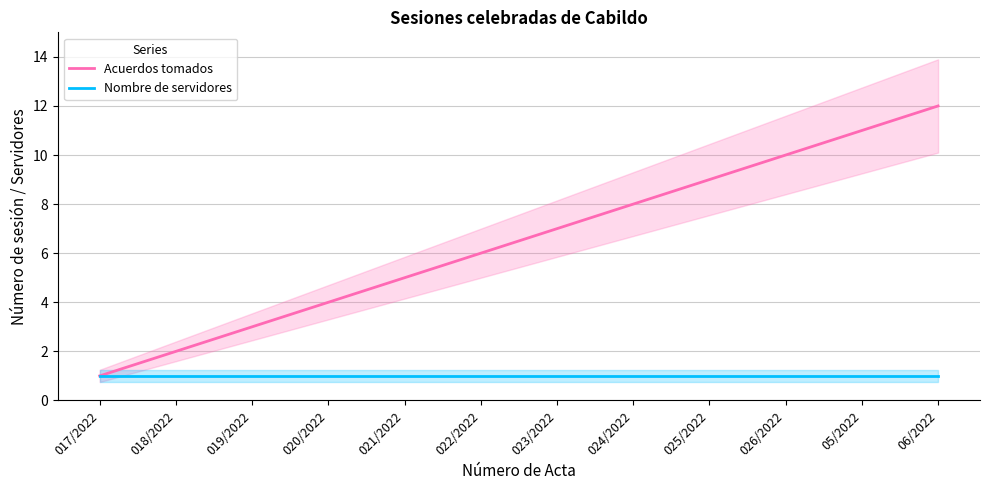

True or false: Acuerdos tomados has more than 1 interior local peaks.

False